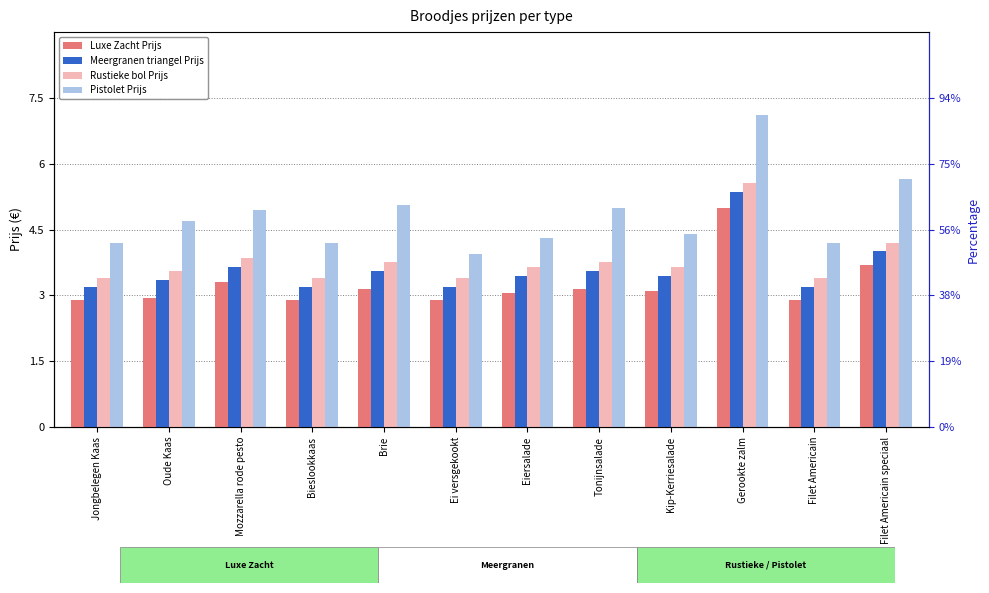

List the series in order of their peak value, lowest first.

Luxe Zacht Prijs, Meergranen triangel Prijs, Rustieke bol Prijs, Pistolet Prijs